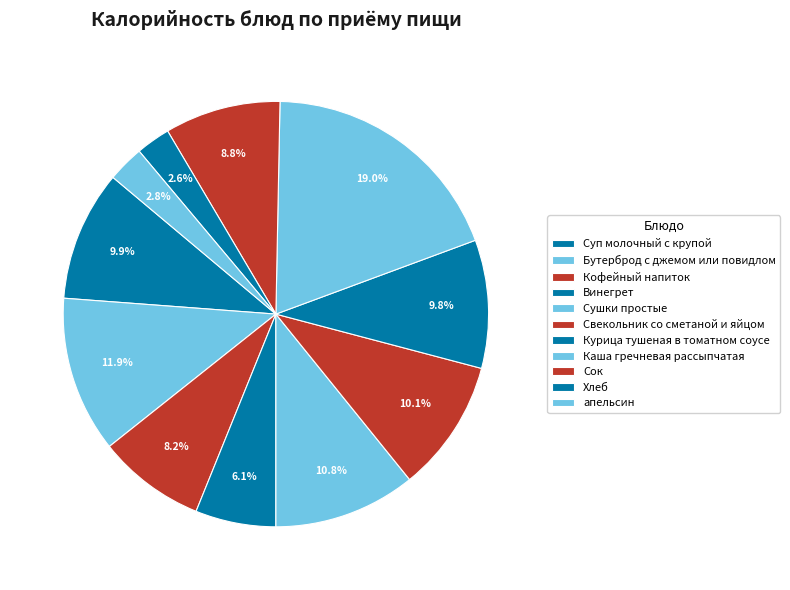

Count the number of slices in the pie.

11